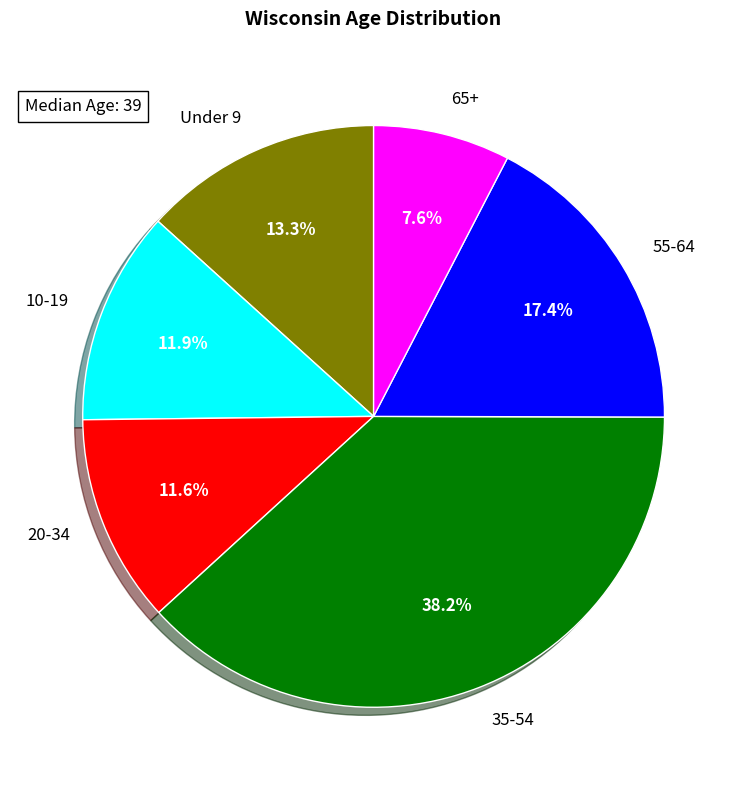

What percentage is NOT represented by 35-54?

61.8%